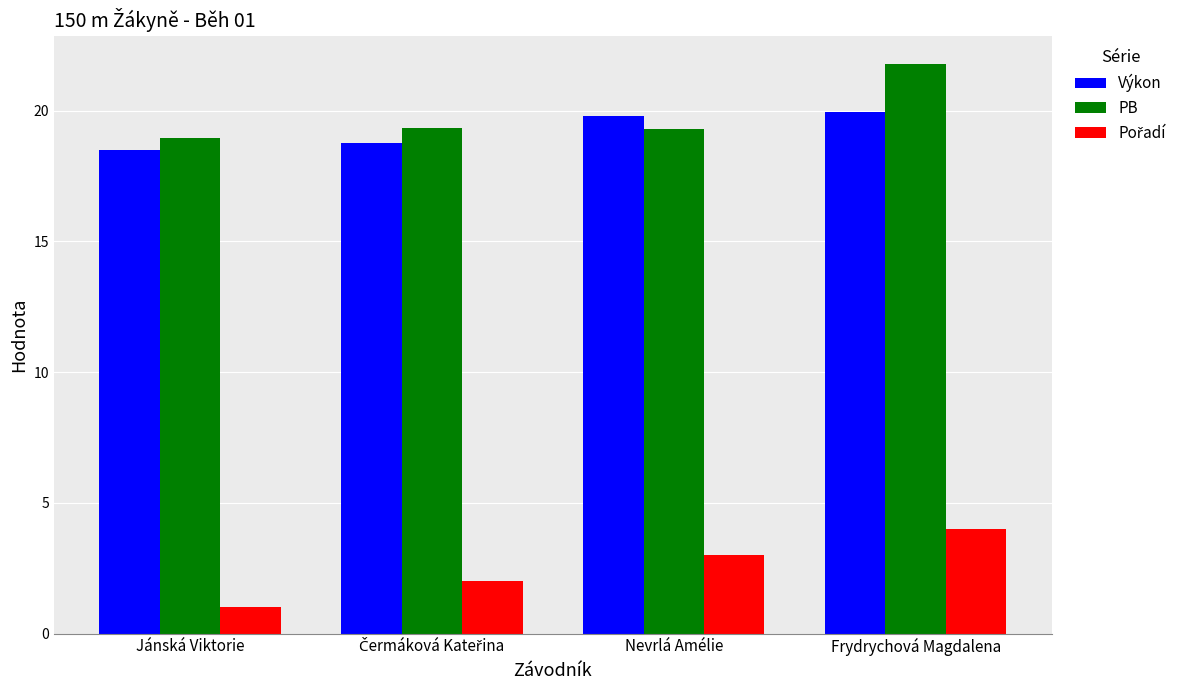

What is the highest value of the Výkon series?

19.9